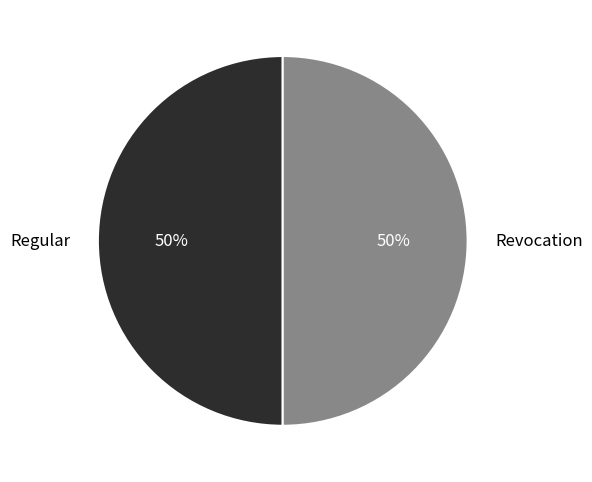

To the nearest percent, what is the average slice percentage?

50%